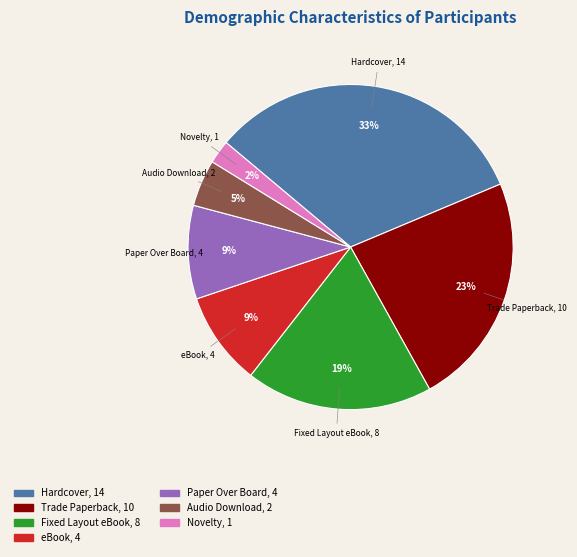

To the nearest percent, what percentage of the pie is eBook?

9%